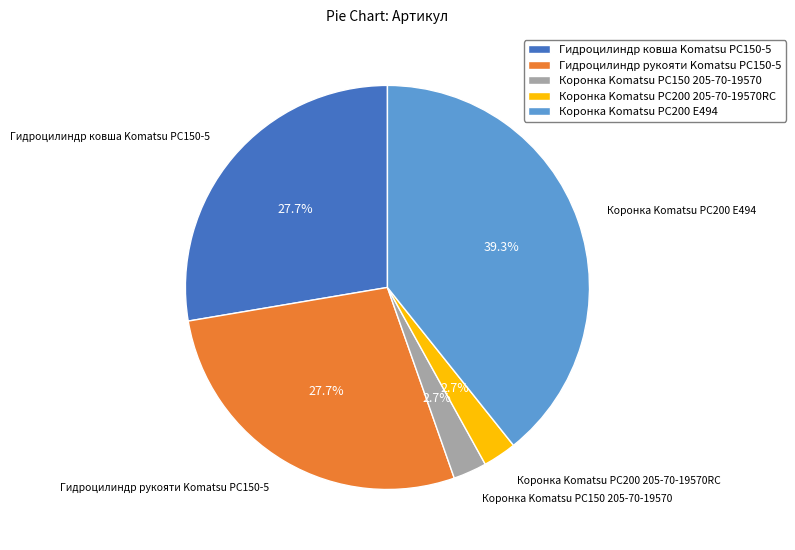

To the nearest percent, what portion does Коронка Komatsu PC150 205-70-19570 represent?

3%